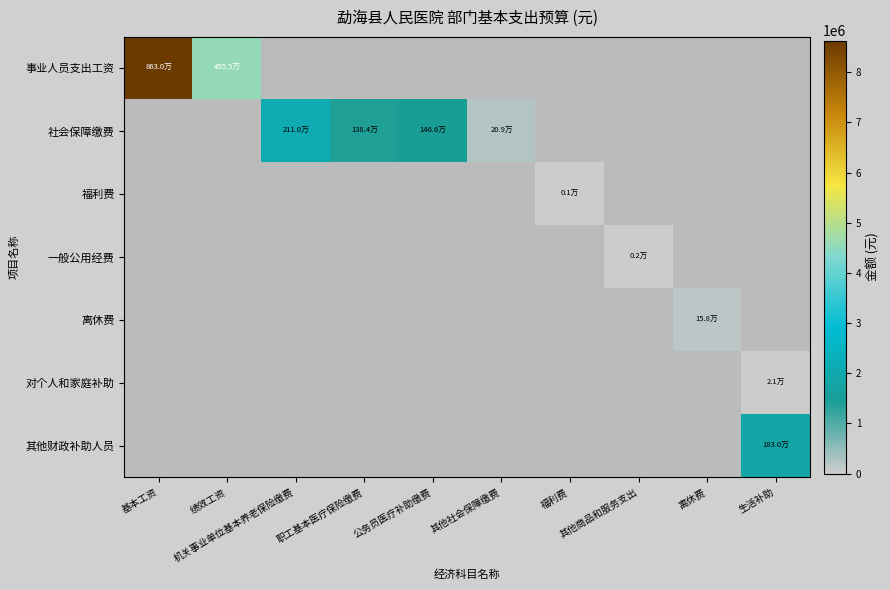

Which series has the largest range (max minus min)?

事业人员支出工资